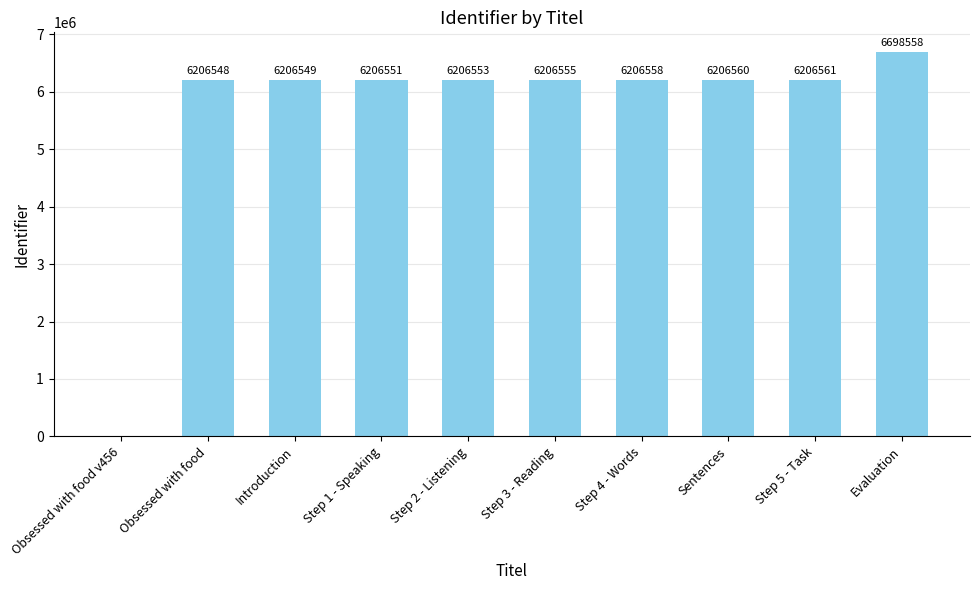

The value at Step 4 - Words is 6206558. True or false?

True